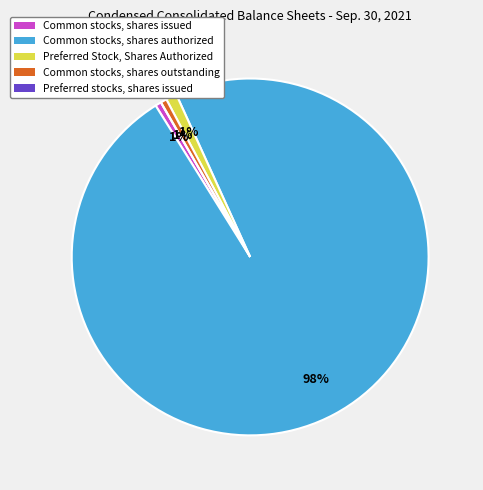

Does Common stocks, shares authorized account for over 50% of the chart?

Yes